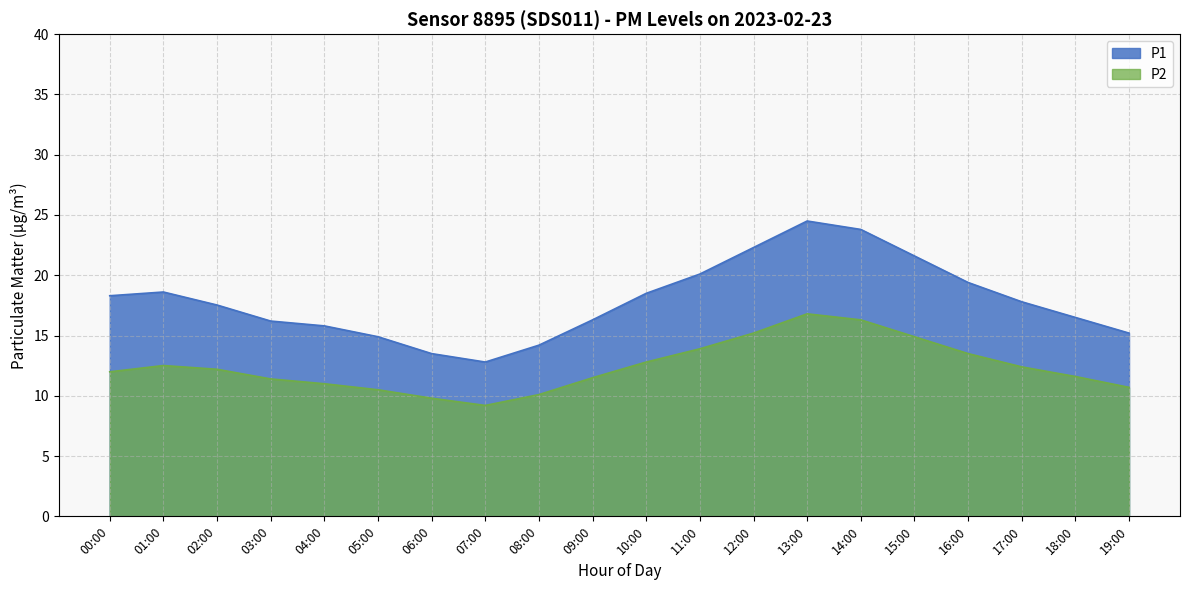

Where is the first local minimum?

07:00